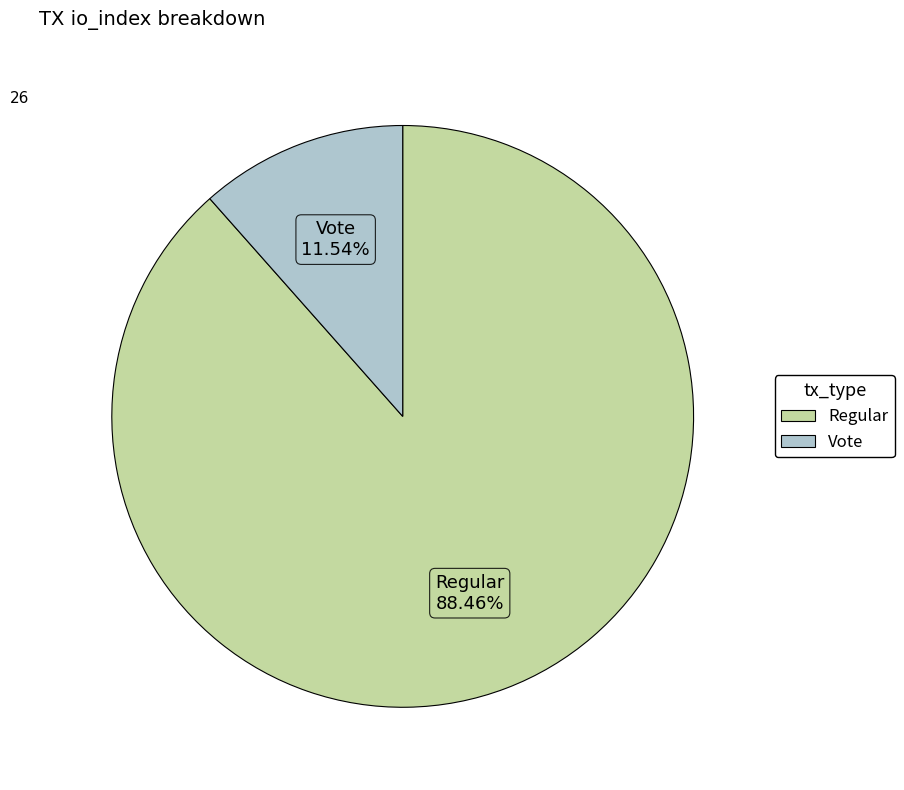

Is there a majority slice in this chart?

Yes